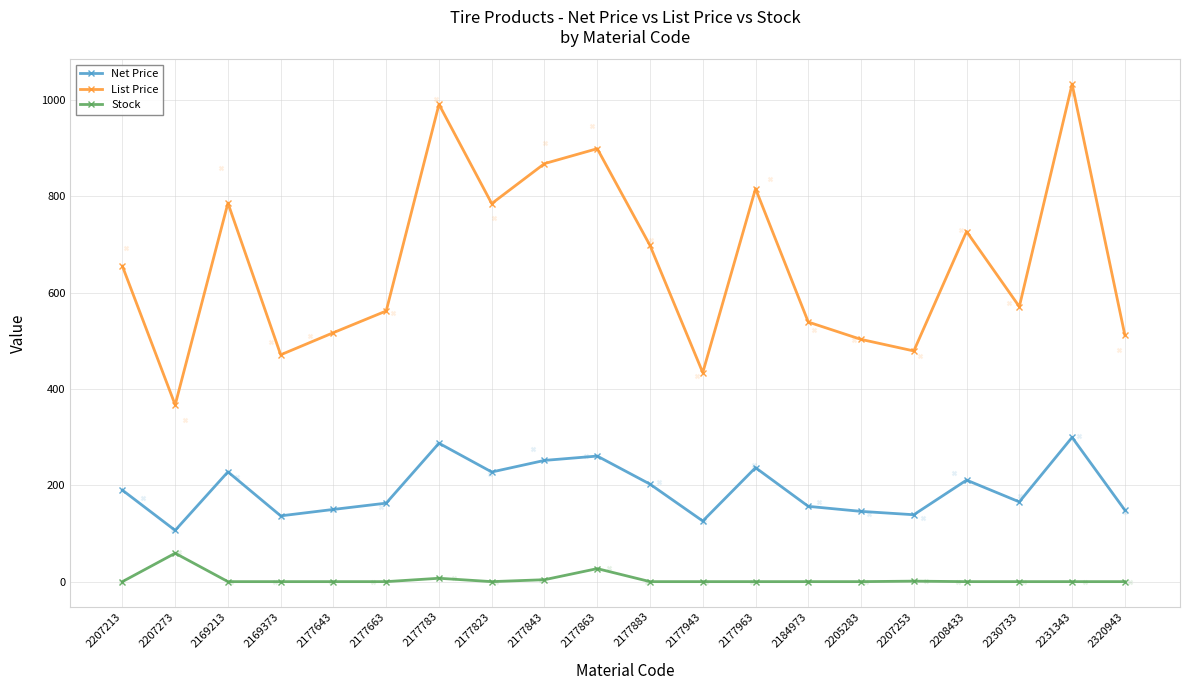

What is the total value across all series at 2177963?

1052.6